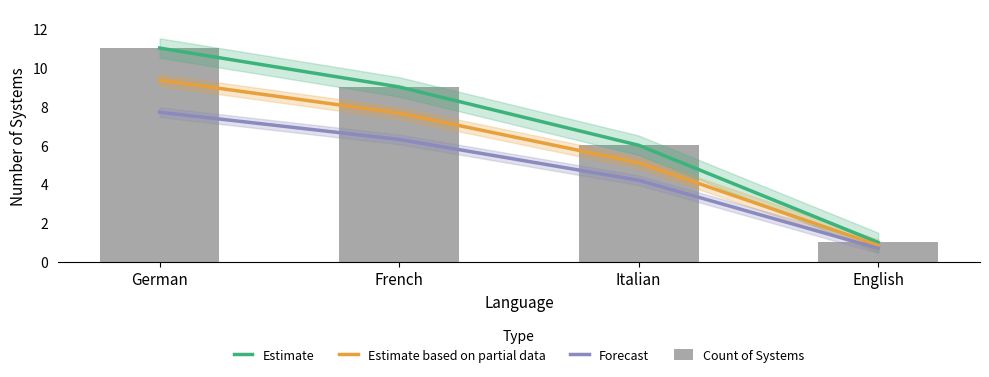

Reading right to left, transcribe all the data shown in this chart.

Estimate: 1.0	6.0	9.0	11.0
Estimate based on partial data: 0.8	5.1	7.6	9.3
Forecast: 0.7	4.2	6.3	7.7
Count of Systems: 1.0	6.0	9.0	11.0